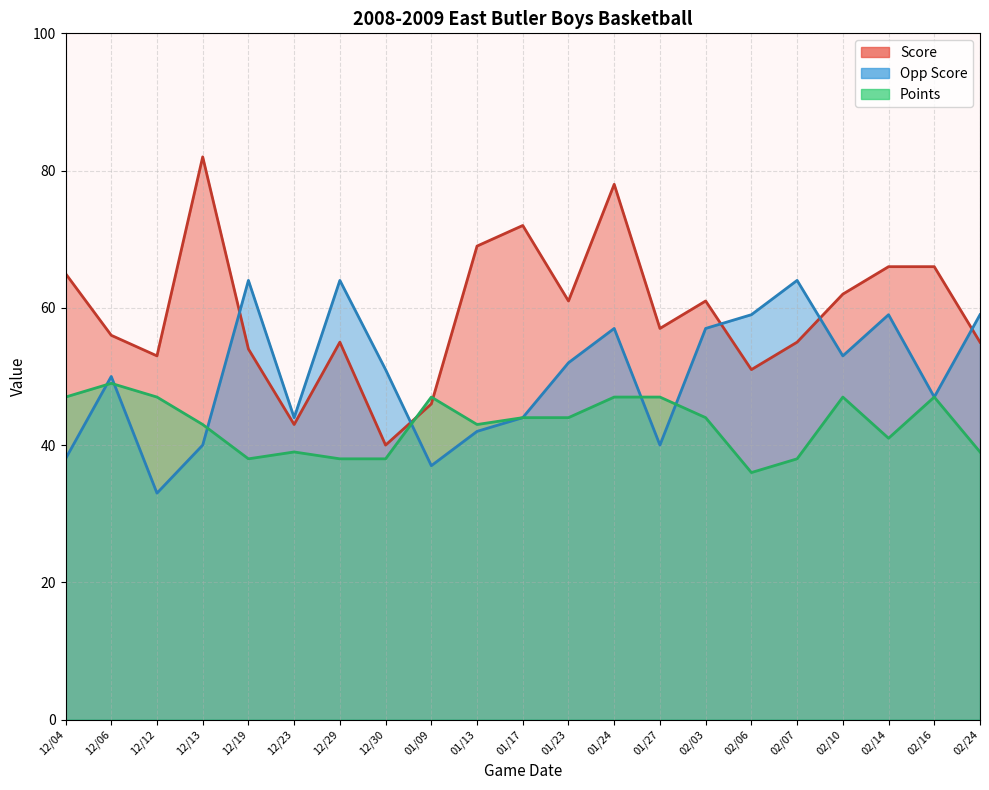

What is the difference between the highest and lowest values at 01/24?

31